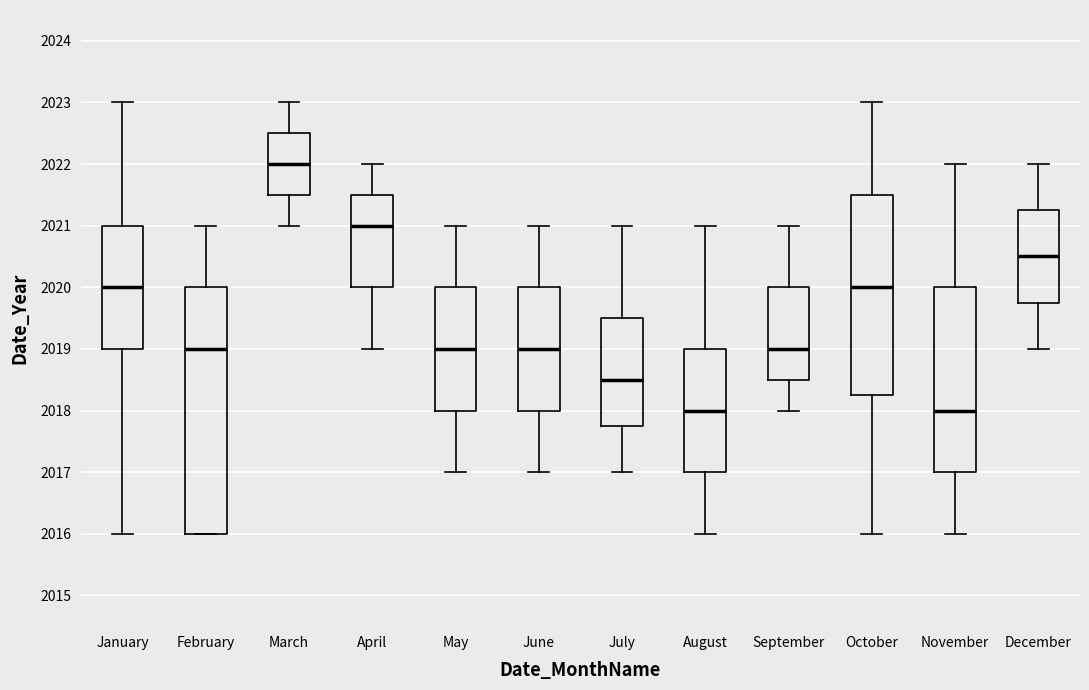

Reading left to right, transcribe this box plot: for each box, give where its median line is, the range the box spans, and where its two whiskers end, as read against the y-axis. The values are not printed on the chart, so give them approximately, as read against the axis.

January: median 2020.0, box 2019.0 to 2021.0, whiskers 2016.0 to 2023.0
February: median 2019.0, box 2016.0 to 2020.0, whiskers 2016.0 to 2021.0
March: median 2022.0, box 2021.5 to 2022.5, whiskers 2021.0 to 2023.0
April: median 2021.0, box 2020.0 to 2021.5, whiskers 2019.0 to 2022.0
May: median 2019.0, box 2018.0 to 2020.0, whiskers 2017.0 to 2021.0
June: median 2019.0, box 2018.0 to 2020.0, whiskers 2017.0 to 2021.0
July: median 2018.5, box 2017.8 to 2019.5, whiskers 2017.0 to 2021.0
August: median 2018.0, box 2017.0 to 2019.0, whiskers 2016.0 to 2021.0
September: median 2019.0, box 2018.5 to 2020.0, whiskers 2018.0 to 2021.0
October: median 2020.0, box 2018.3 to 2021.5, whiskers 2016.0 to 2023.0
November: median 2018.0, box 2017.0 to 2020.0, whiskers 2016.0 to 2022.0
December: median 2020.5, box 2019.8 to 2021.3, whiskers 2019.0 to 2022.0